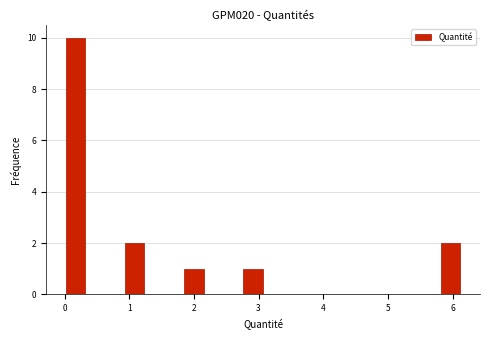

Around what value on the x-axis is the tallest bar? Give the approximate position of its centre, as read against the axis.

0.2